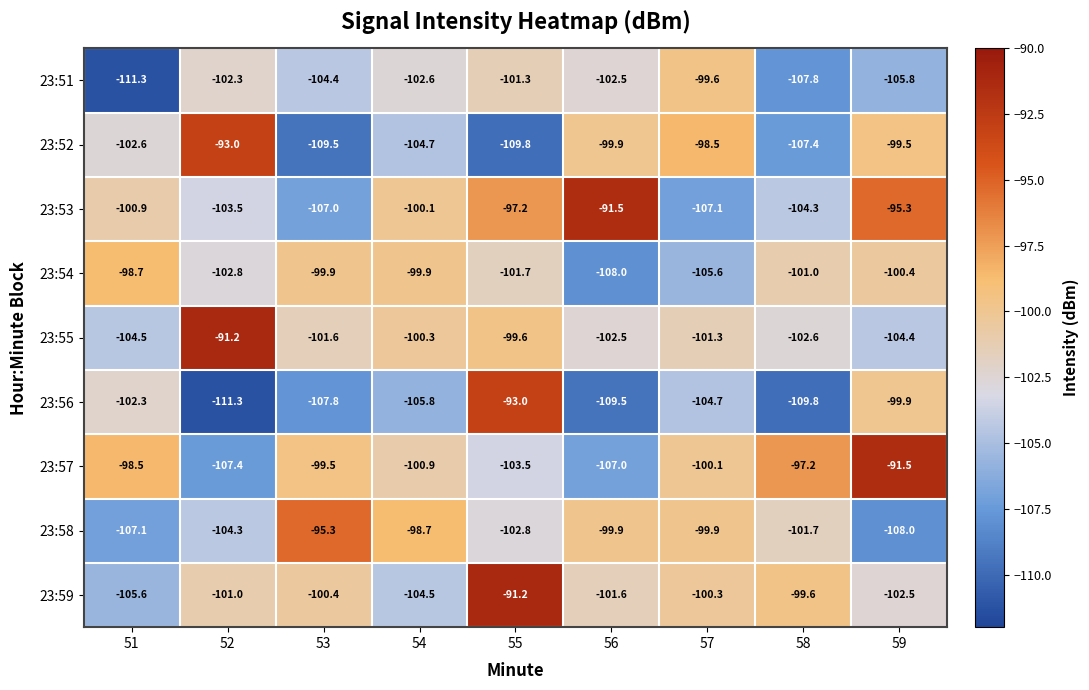

At which label does 23:59 reach its minimum?

51